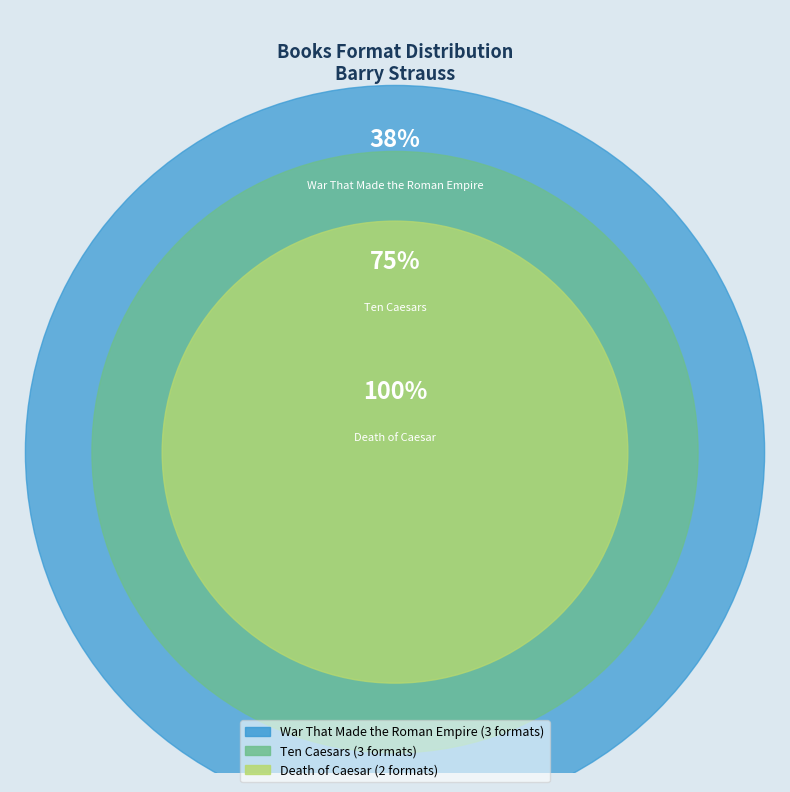

The War That Made the Roman Empire slice represents 29% of the pie. True or false?

False